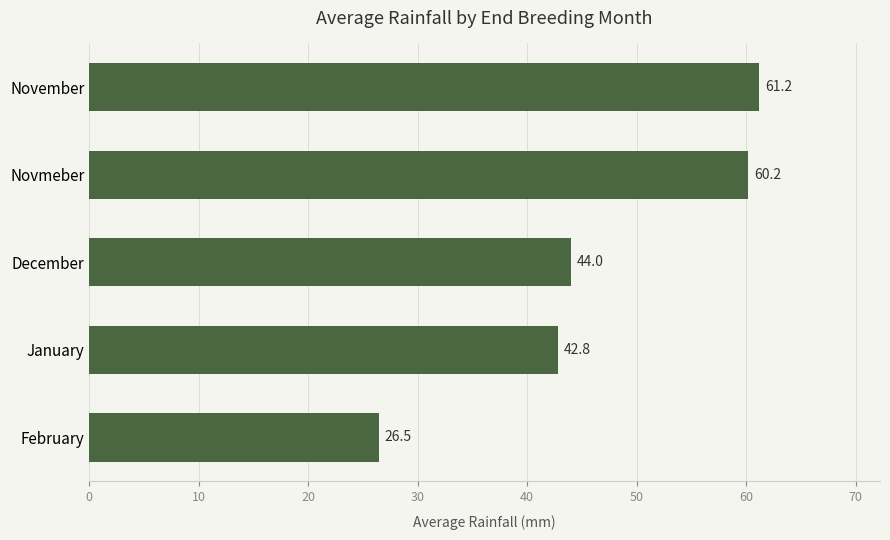

True or false: the data shows 81.4 at Novmeber.

False